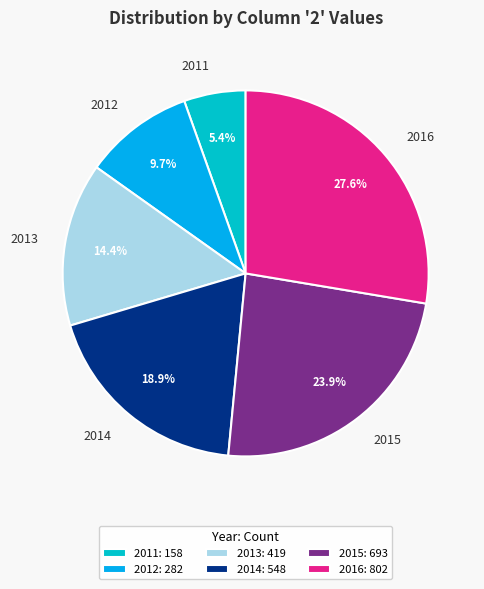

Does any single category account for the majority?

No